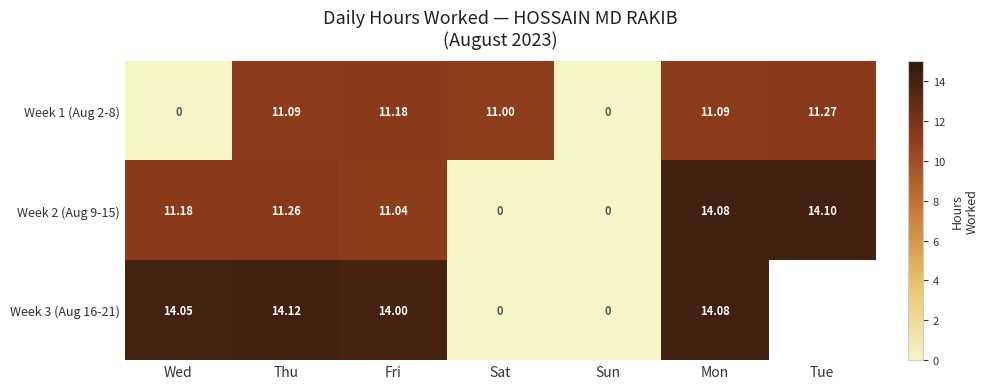

Is the value of Week 1 (Aug 2-8) at Sun greater than the value of Week 3 (Aug 16-21) at Wed?

No